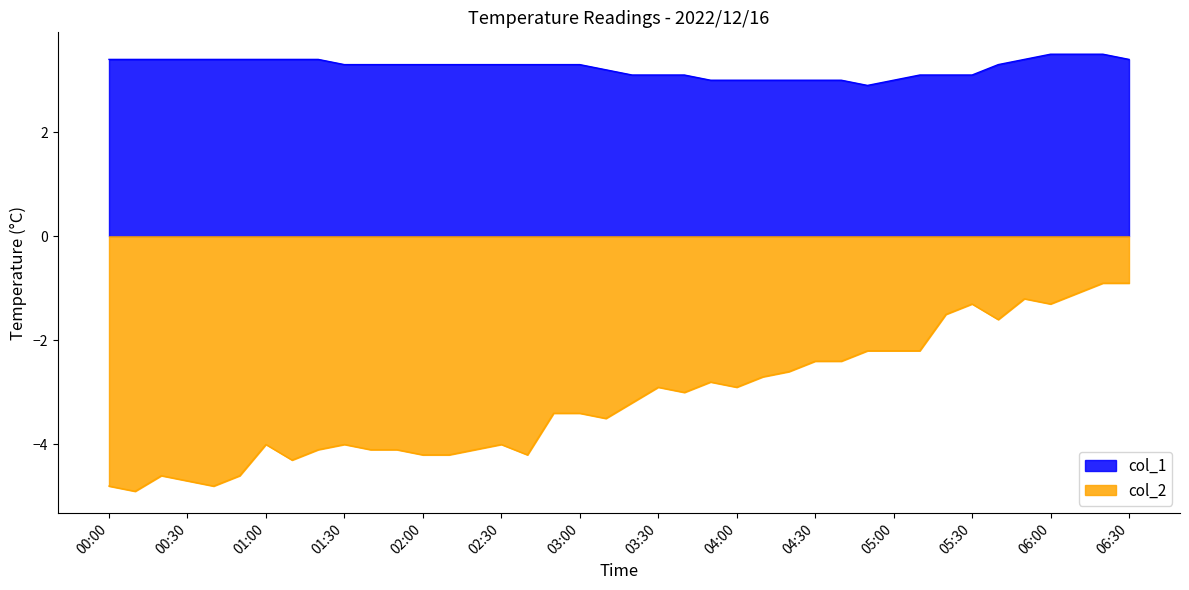

True or false: col_1 and col_2 cross at least once.

False